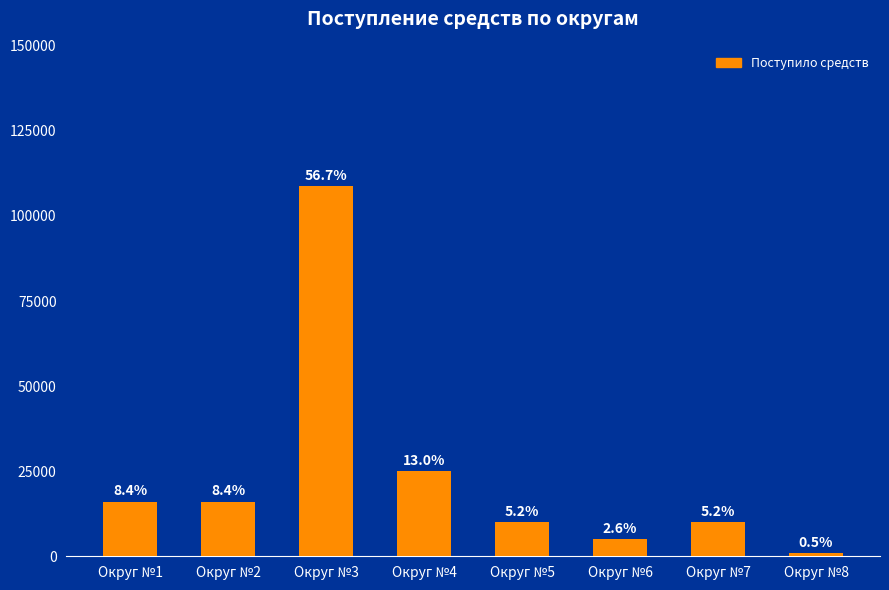

What is the average value?

23981